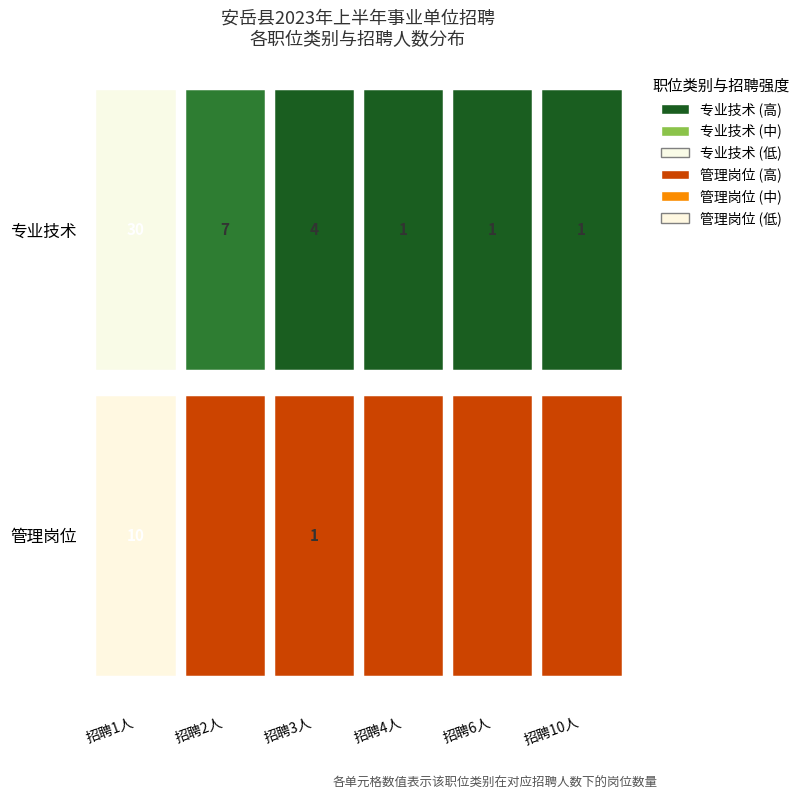

At which category is the sum across all series the highest?

1